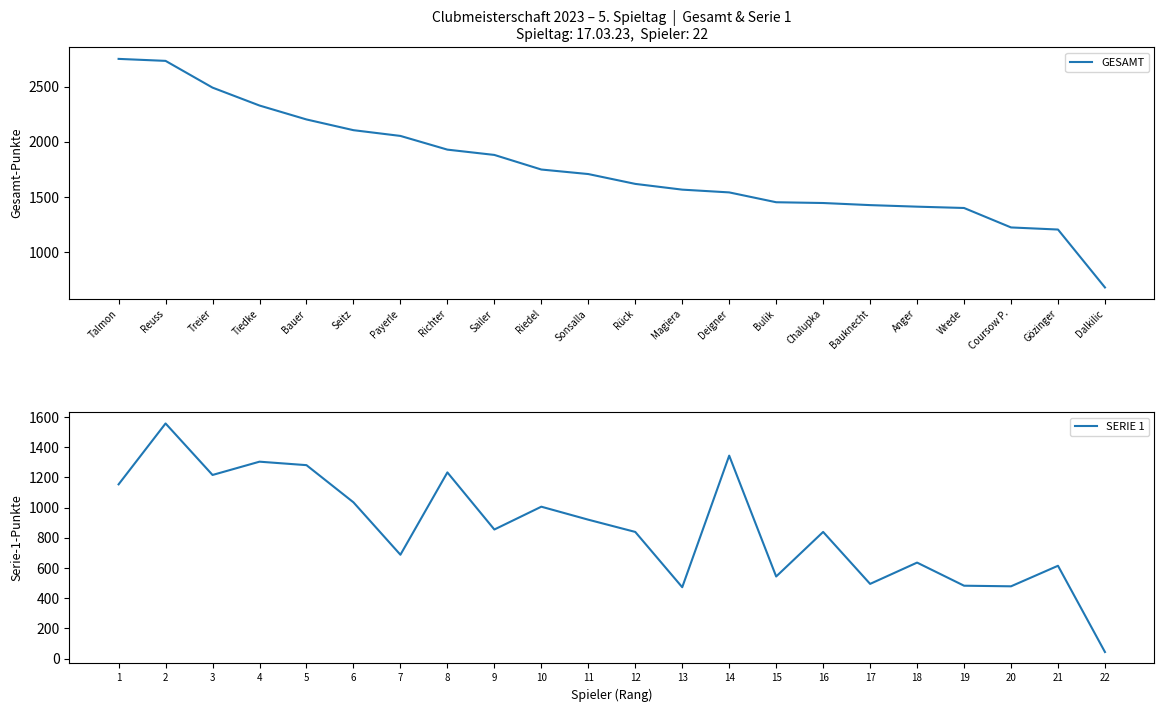

What is the sum of the SERIE 1 values at 21 and 13?

1088